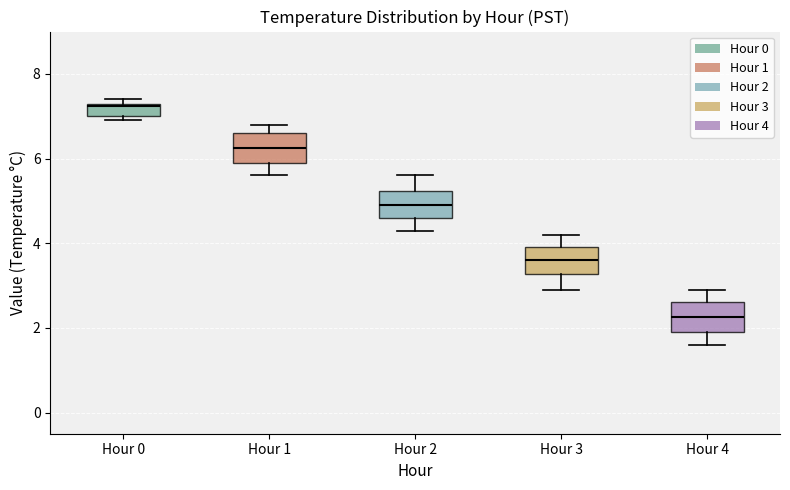

Where is the upper edge of the box for Hour 3 on the y-axis? The values are not printed on the chart, so give them approximately, as read against the axis.

4.0